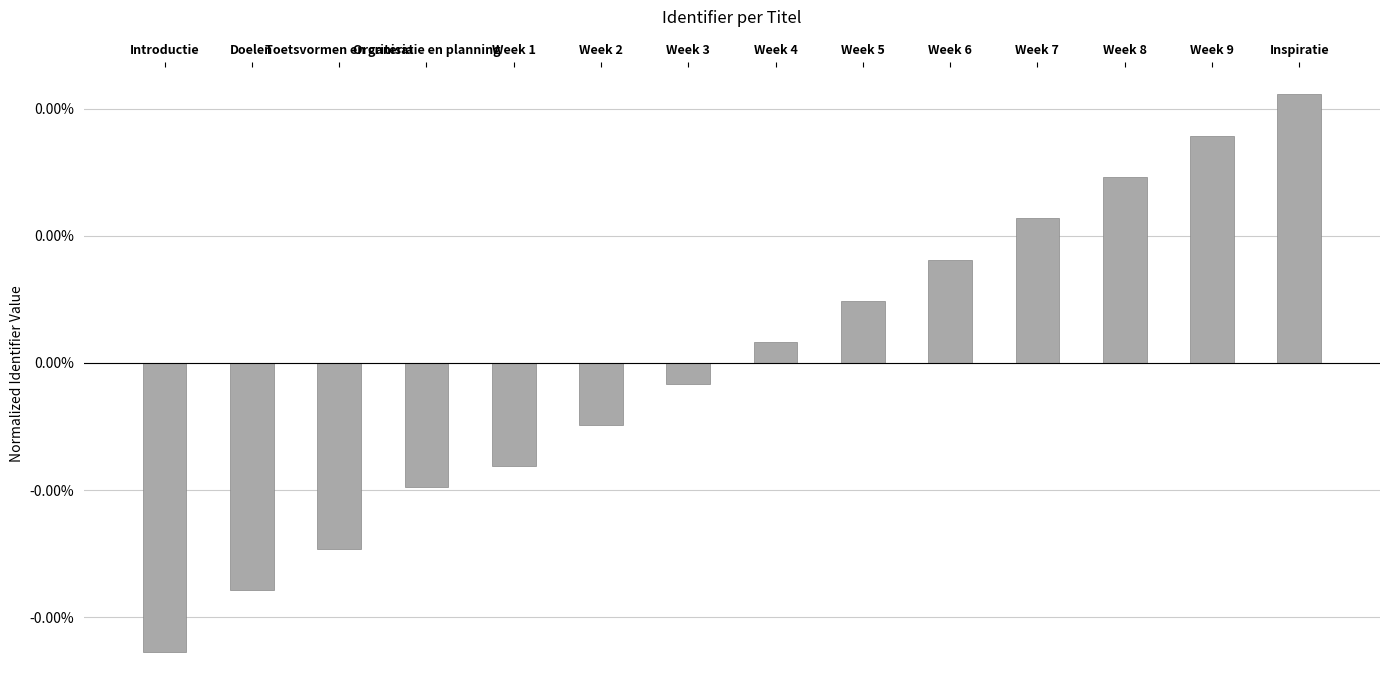

Does the chart contain any negative values?

Yes